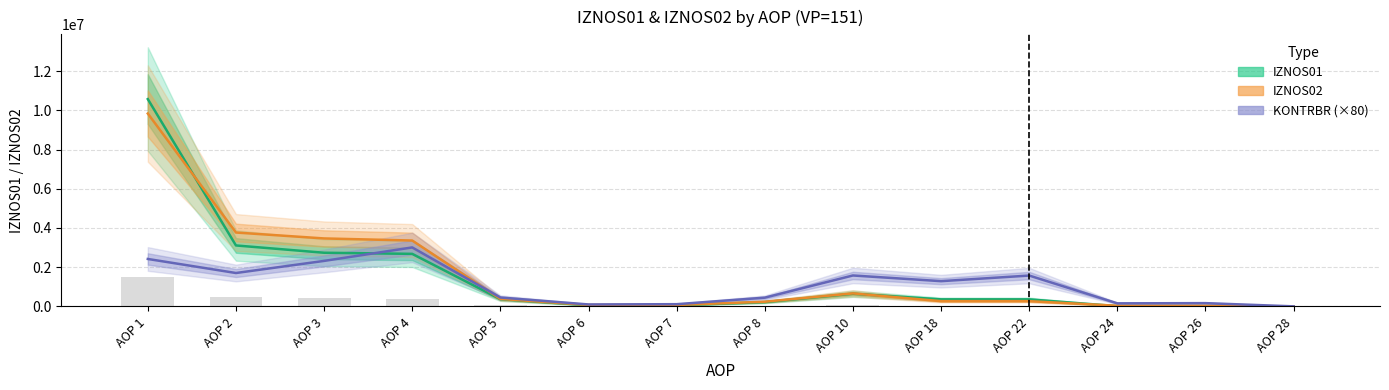

Which category has the lowest value across all series?

AOP 28